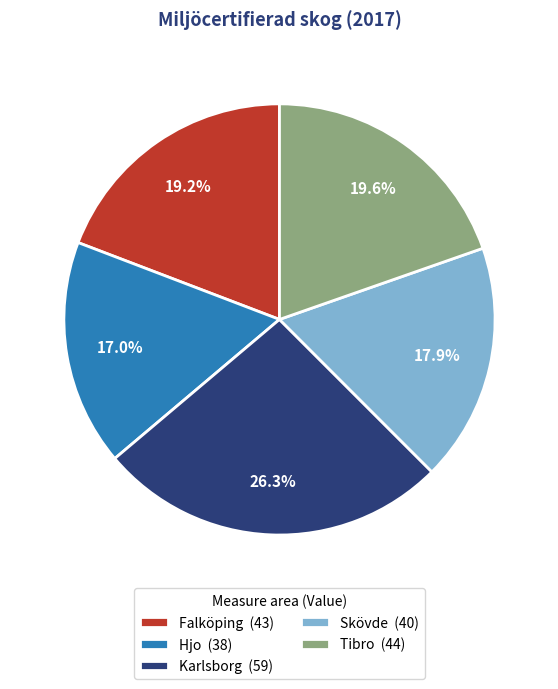

Combined, do Karlsborg and Tibro account for over 50%?

No